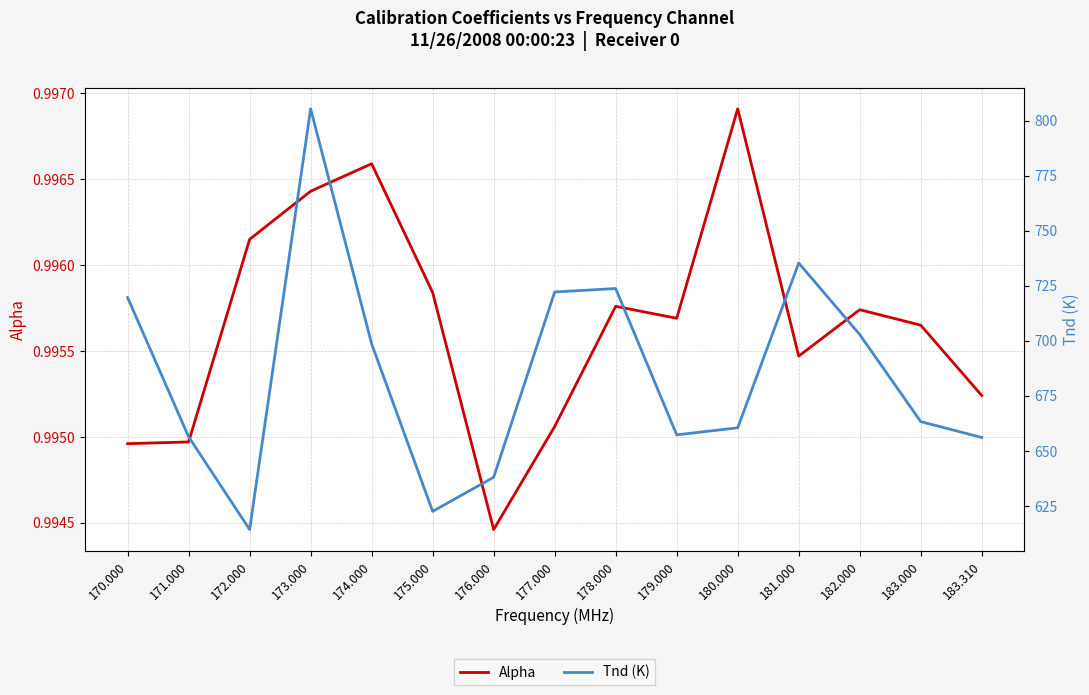

How many lines are shown in the chart?

2